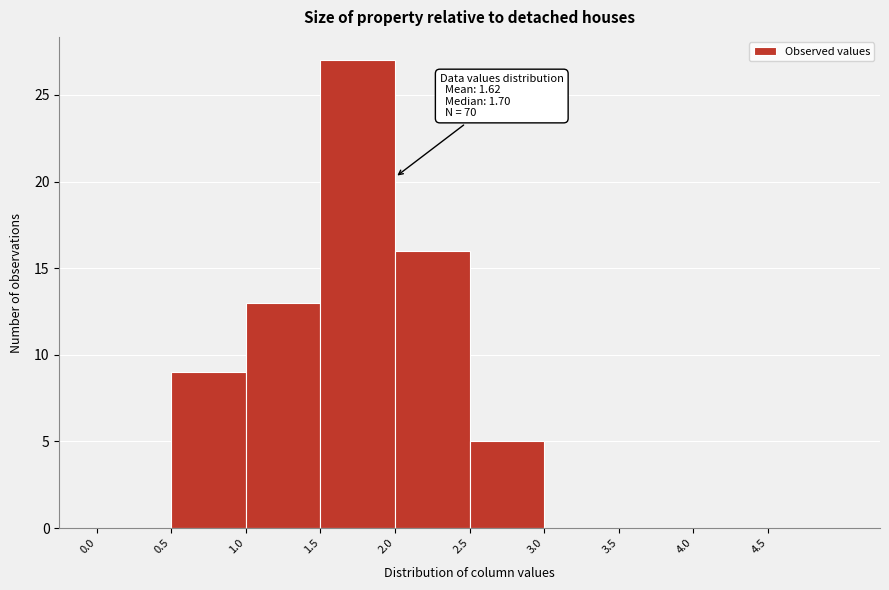

Over which range of the x-axis is the bar tallest?

1.5 to 2.0